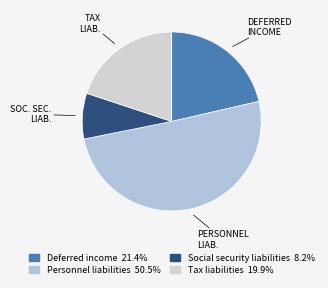

How many segments does this pie chart have?

4